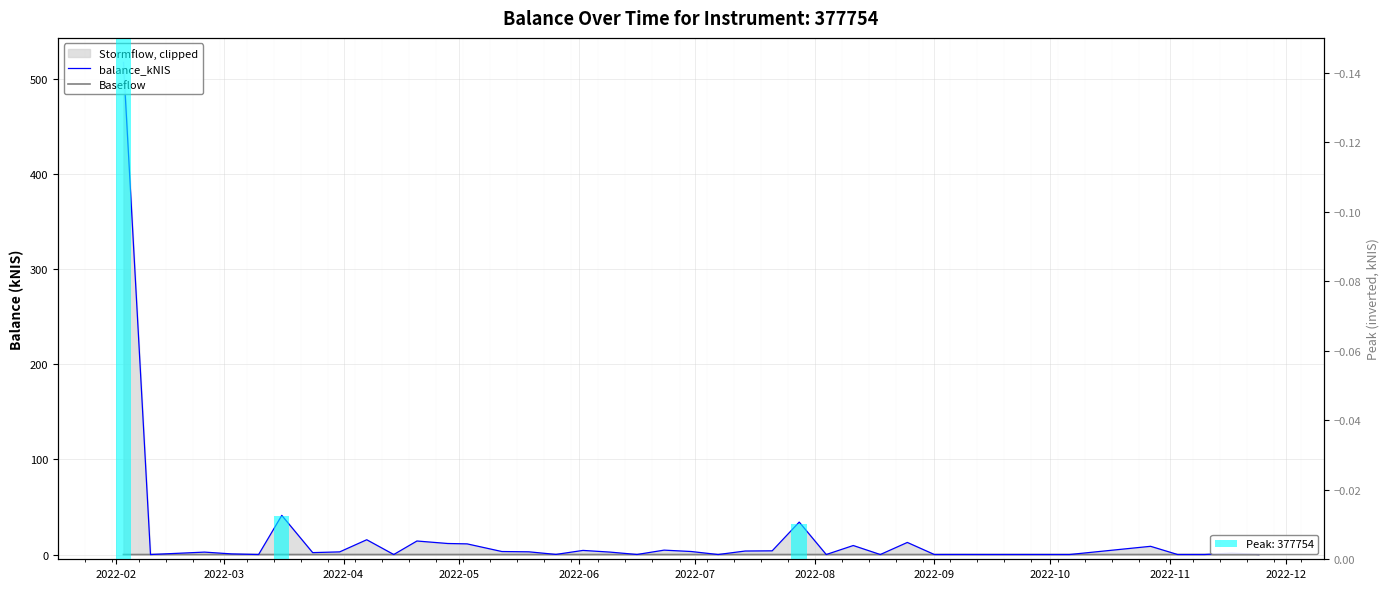

At 2022-09, list the series in order from largest to smallest.

balance_kNIS, Baseflow